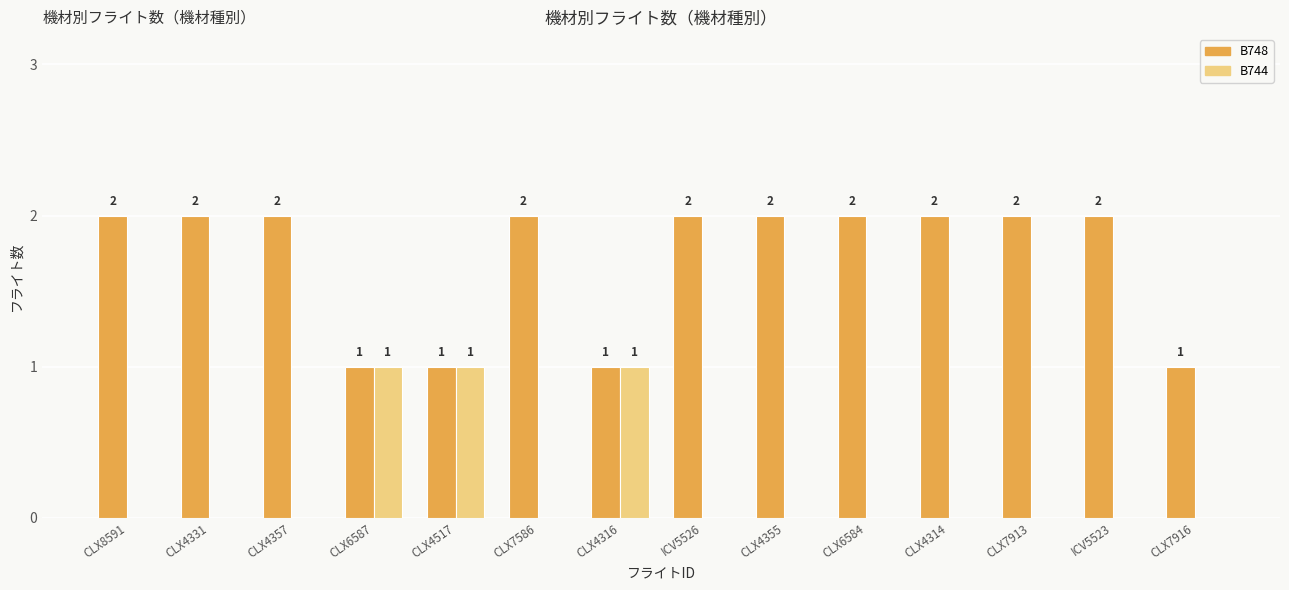

The B748 series shows 2 at CLX4331. True or false?

True